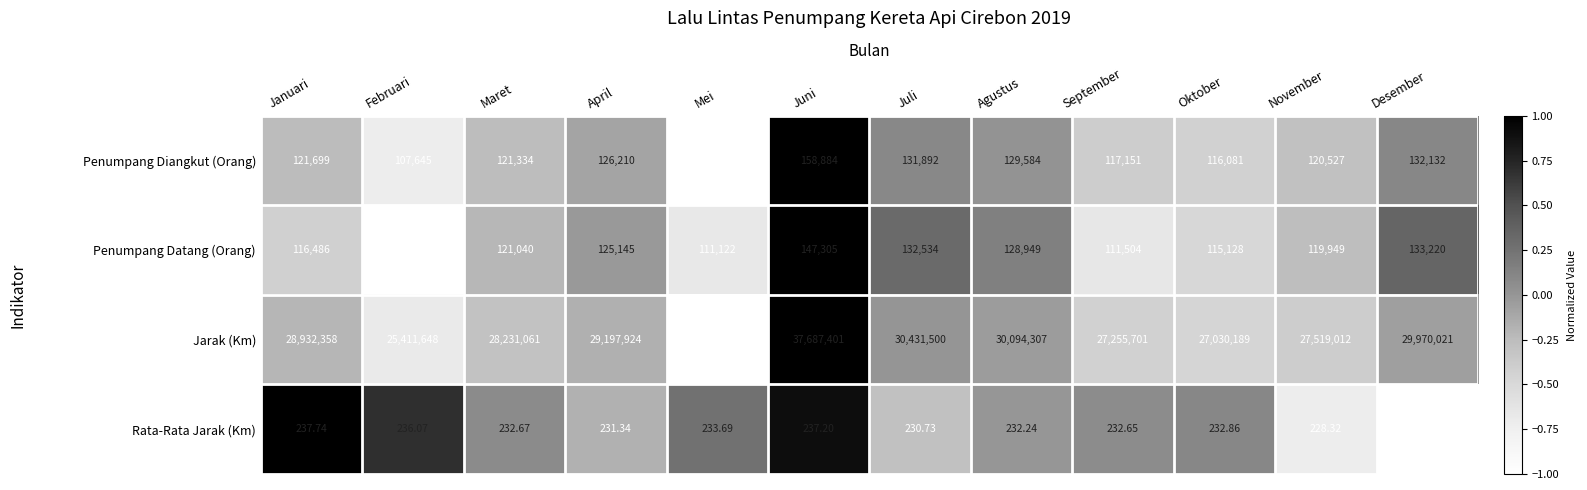

Is the value of Jarak (Km) at November greater than the value of Rata-Rata Jarak (Km) at Agustus?

Yes